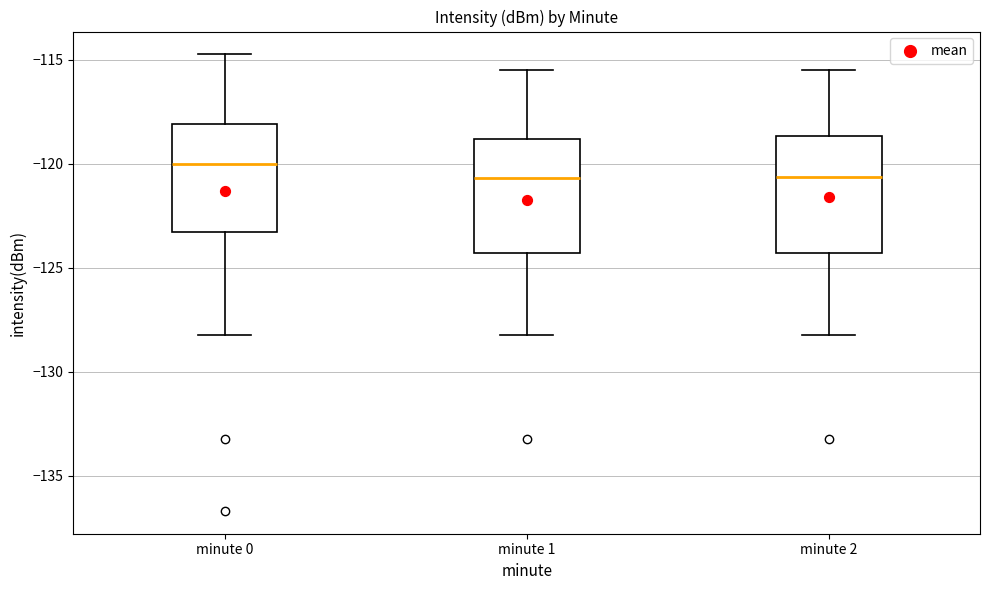

Which box's median line is the highest?

minute 0